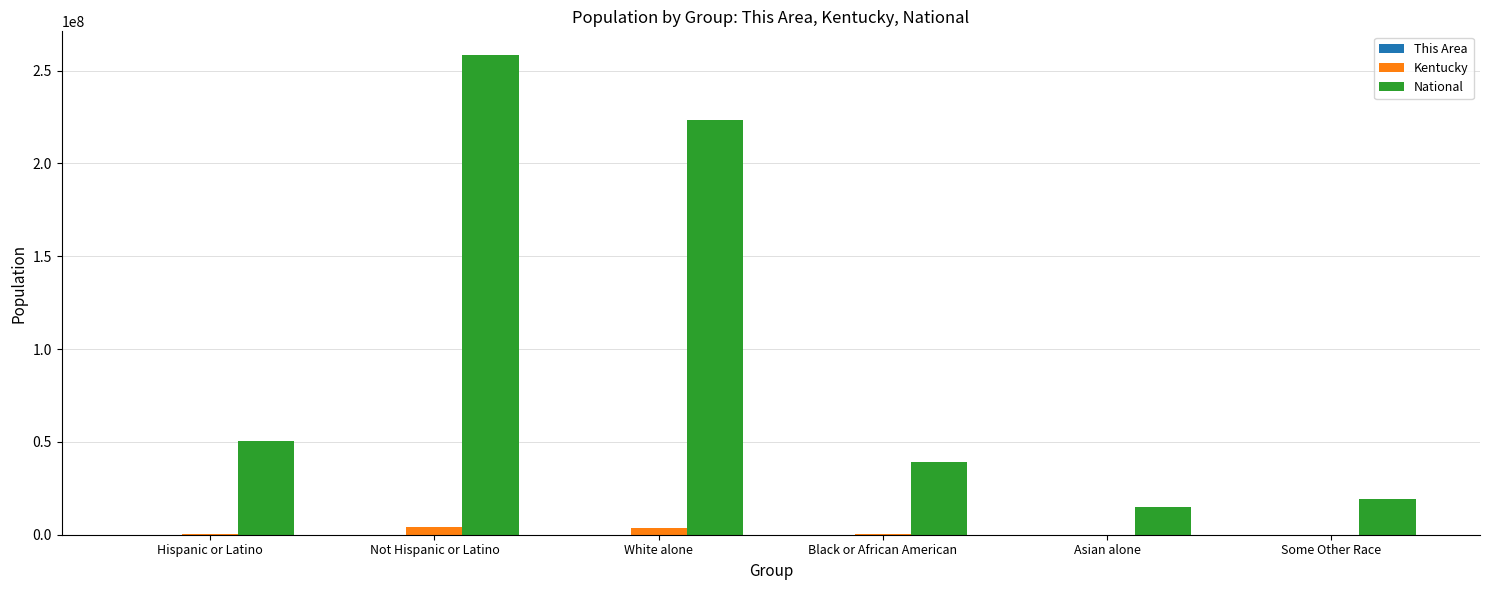

Which category has the highest value across all series?

Not Hispanic or Latino